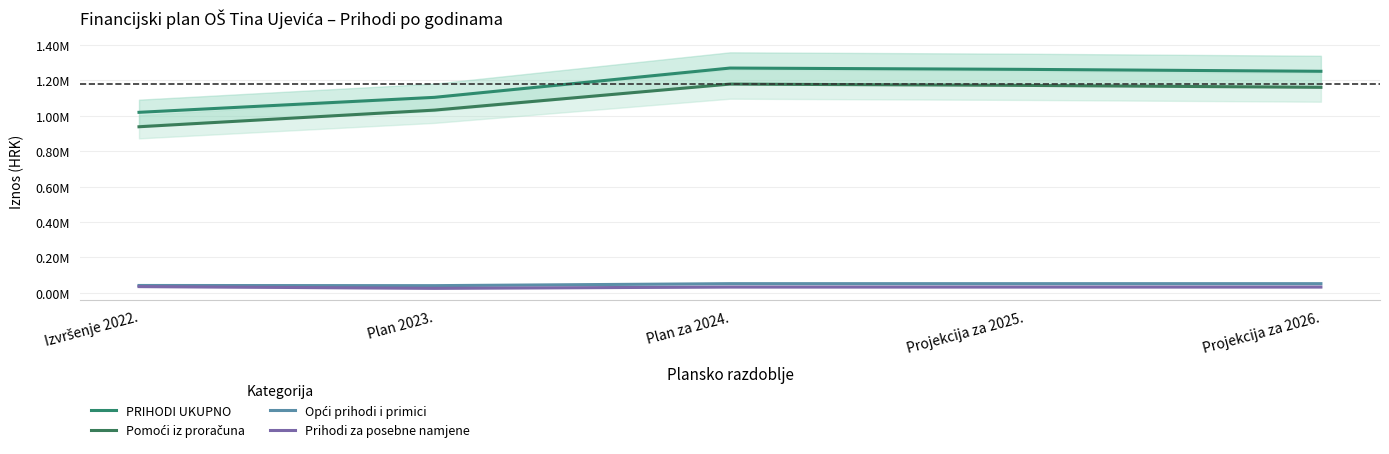

At how many categories does at least one series exceed 932440?

5